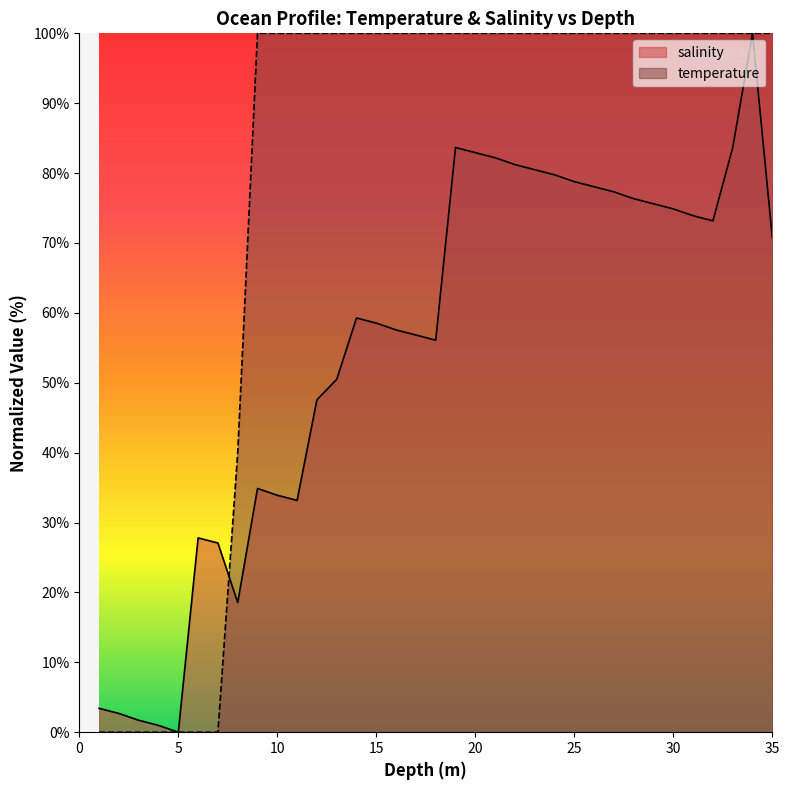

At 20, list the series in order from largest to smallest.

temperature, salinity